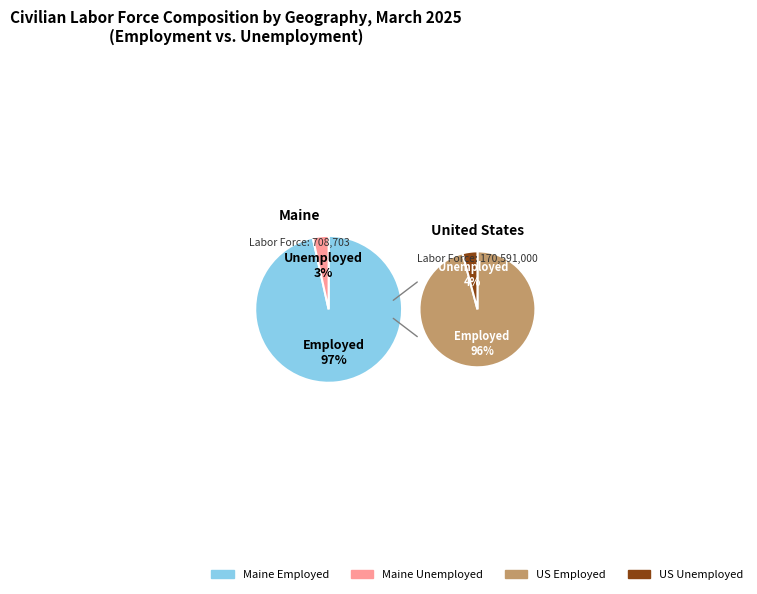

Between United States and Maine, which is larger?

United States